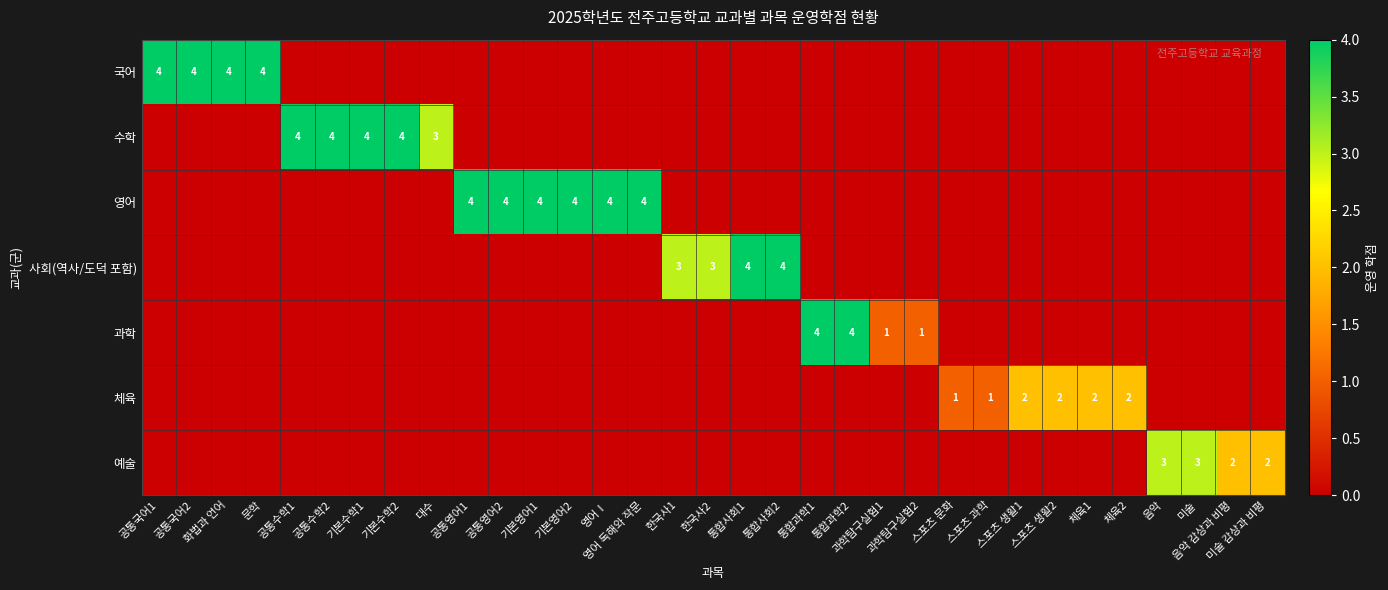

Rank the categories by 예술 value from lowest to highest.

공통국어1, 공통국어2, 화법과 언어, 문학, 공통수학1, 공통수학2, 기본수학1, 기본수학2, 대수, 공통영어1, 공통영어2, 기본영어1, 기본영어2, 영어Ⅰ, 영어 독해와 작문, 한국사1, 한국사2, 통합사회1, 통합사회2, 통합과학1, 통합과학2, 과학탐구실험1, 과학탐구실험2, 스포츠 문화, 스포츠 과학, 스포츠 생활1, 스포츠 생활2, 체육1, 체육2, 음악 감상과 비평, 미술 감상과 비평, 음악, 미술